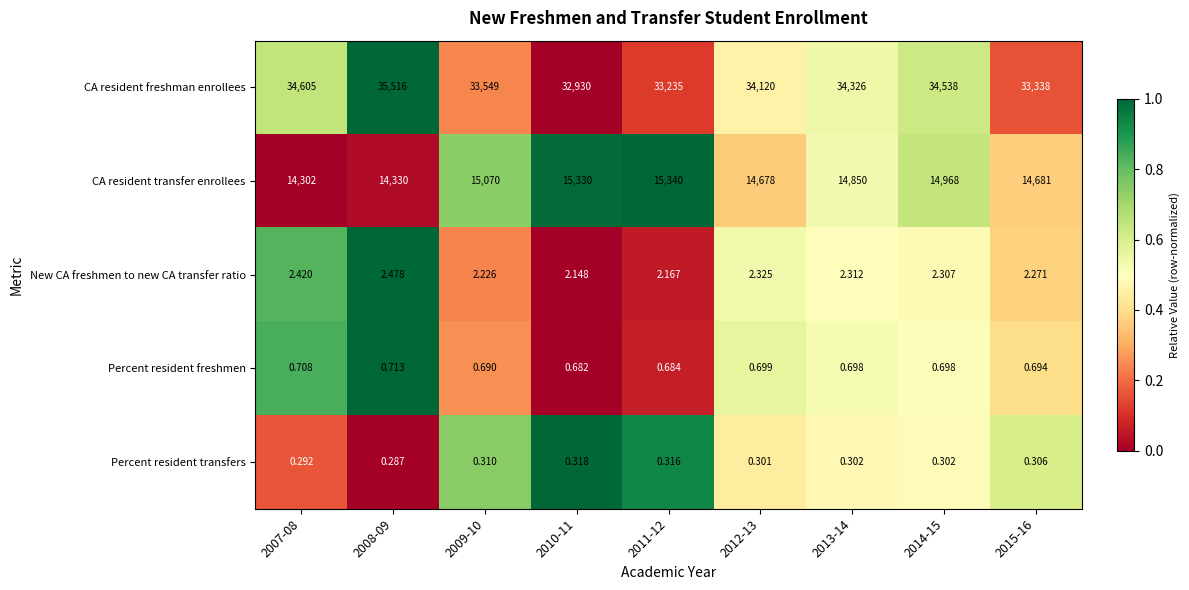

What is the total value across all series at 2011-12?

48578.2